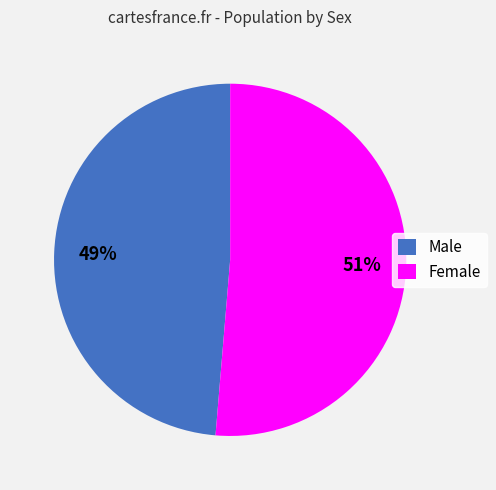

Combined, do Female and Male account for over 50%?

Yes